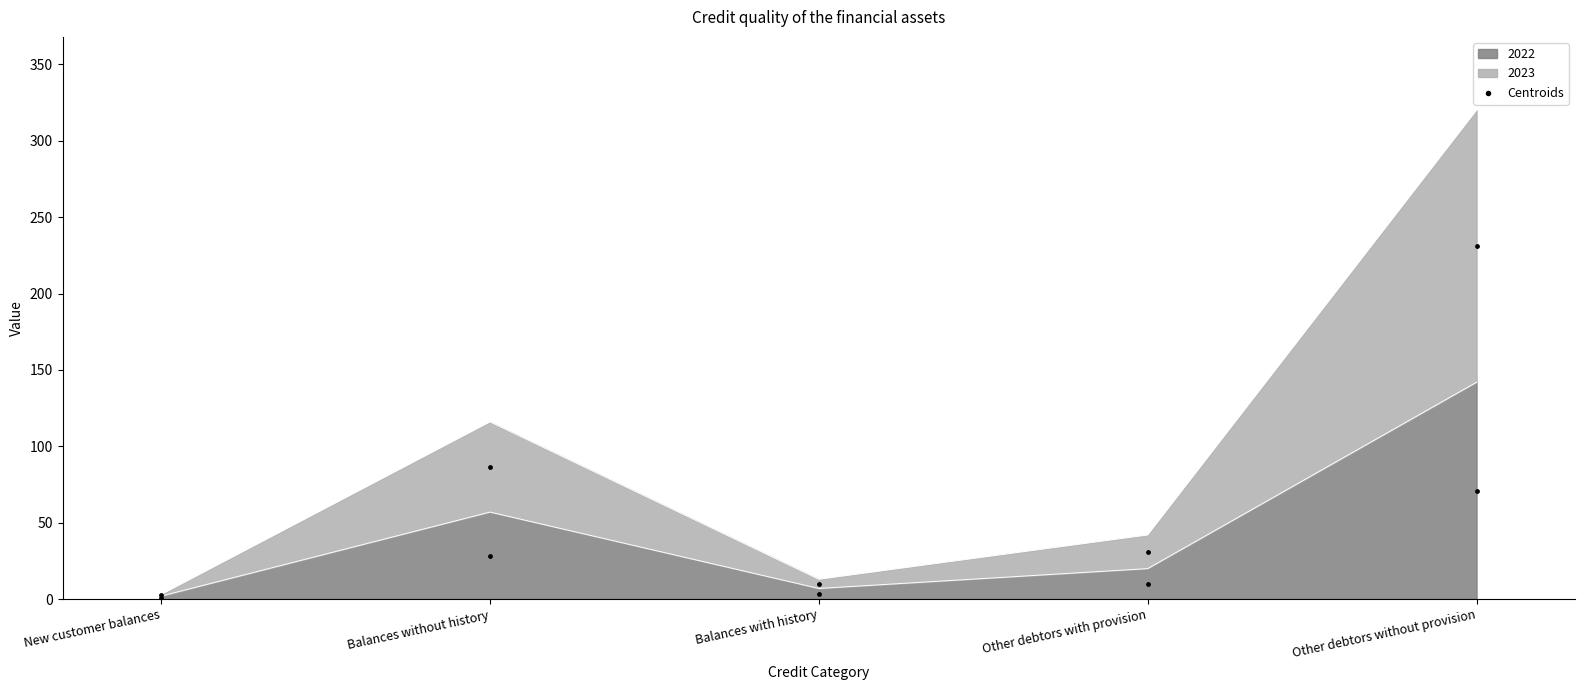

What is the ratio of the value at Balances with history to the value at Balances without history?

0.1